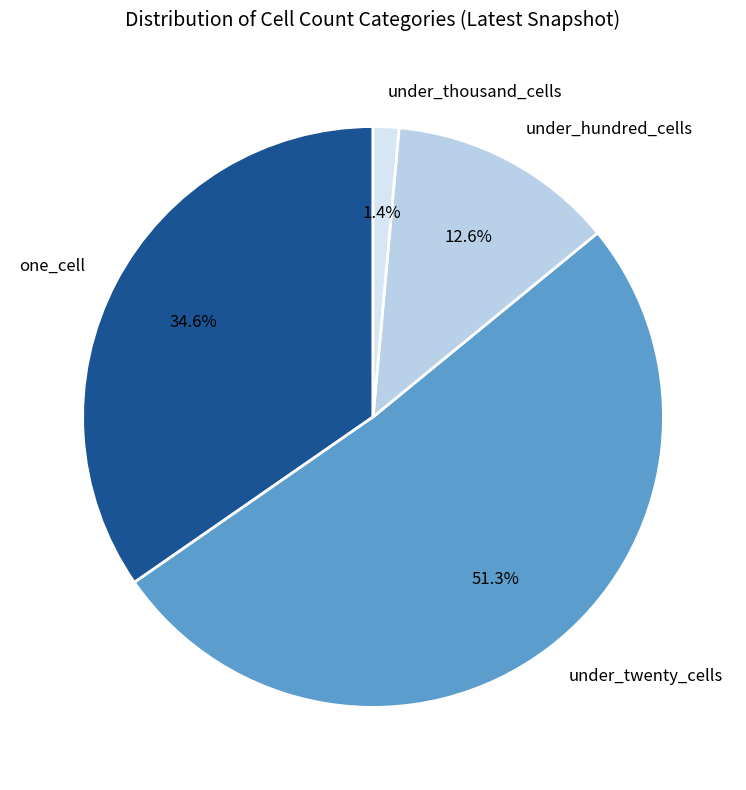

Combined, do under_thousand_cells and under_hundred_cells account for over 50%?

No